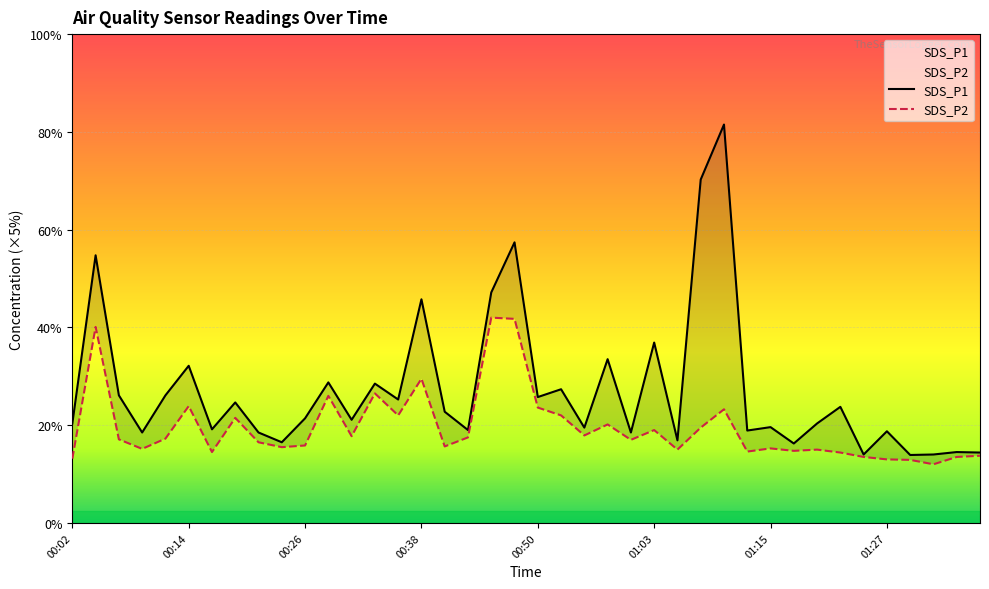

What is the label of the 34th point from the left?

01:22